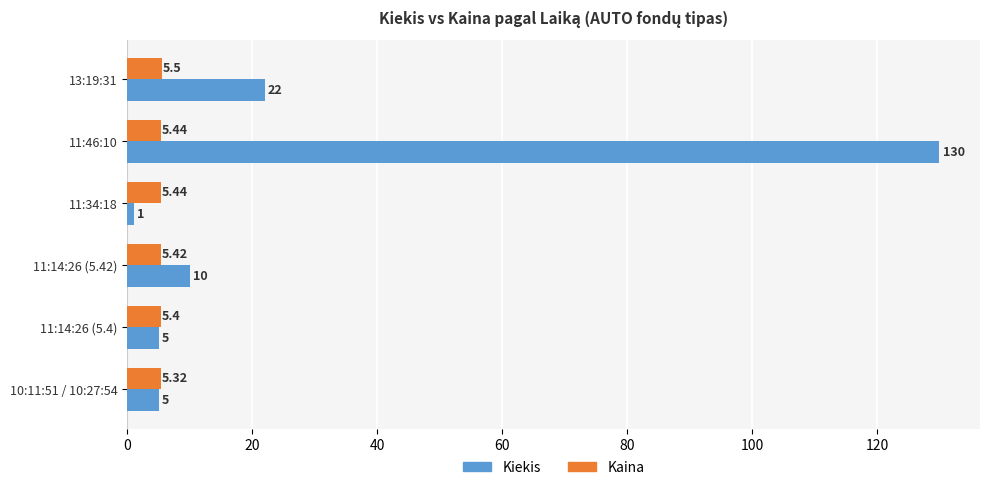

What is the sum of all Kiekis values?

173.0